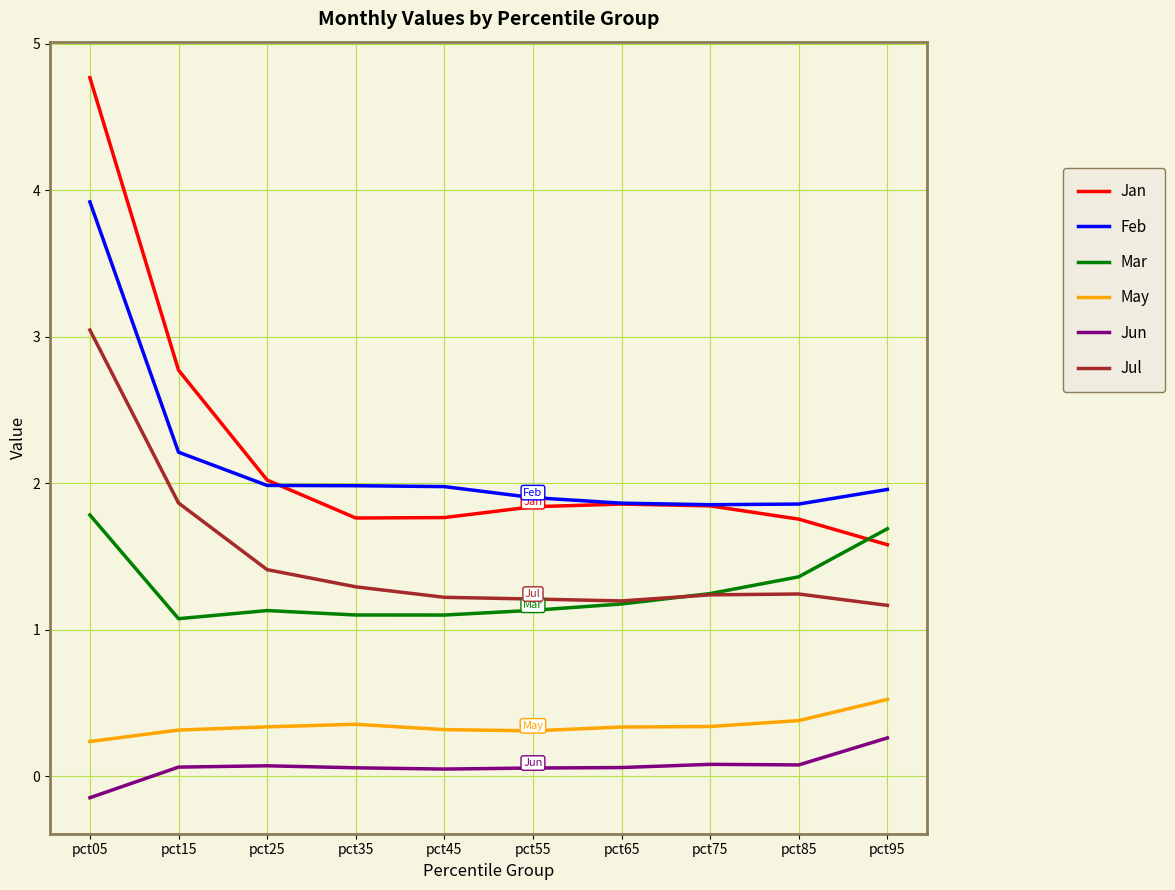

What value does the Feb series have at pct05?

3.9